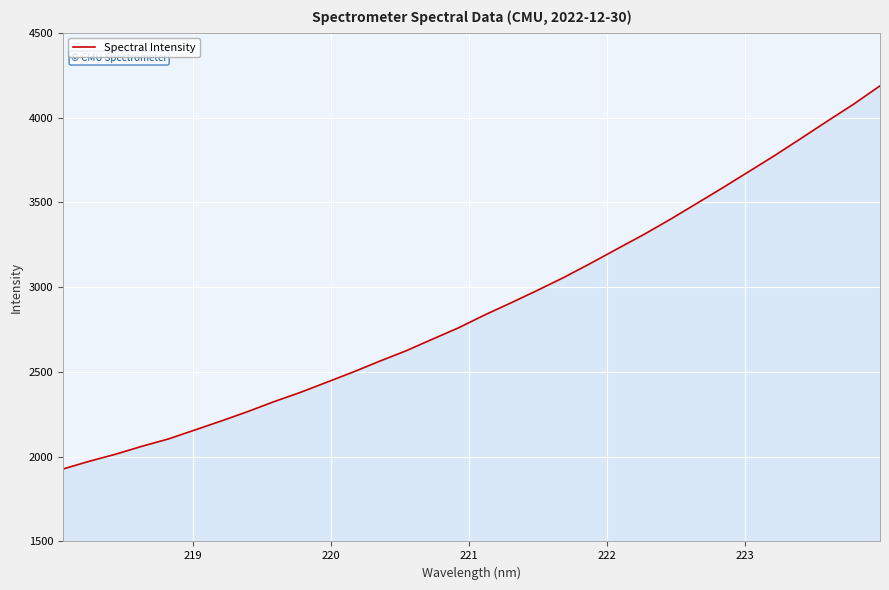

What is the greatest value displayed?

4186.7